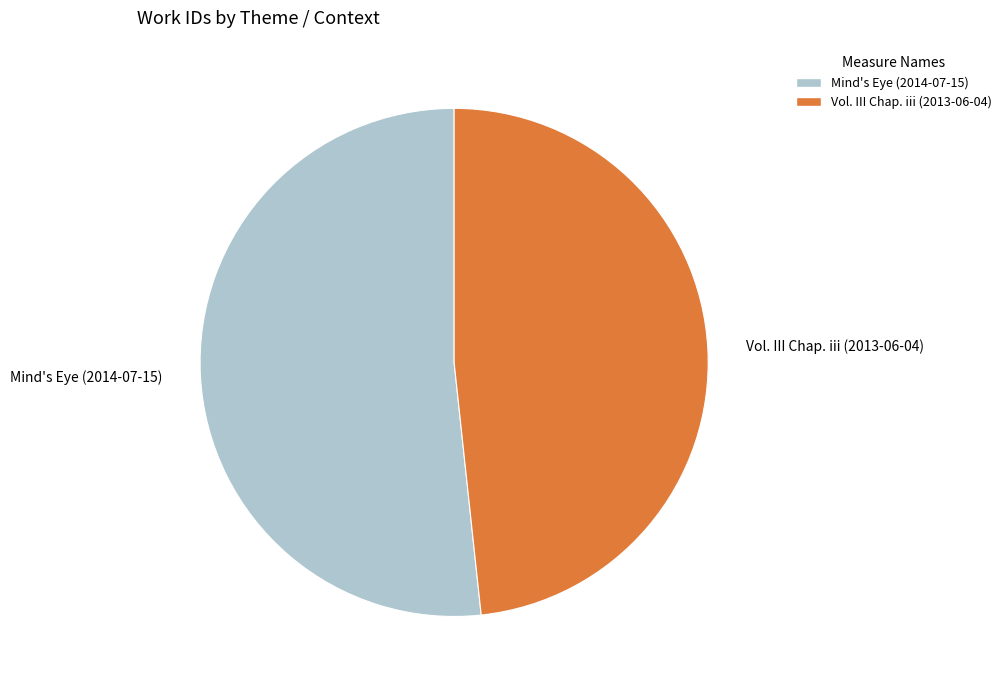

How many slices are in this pie chart?

2